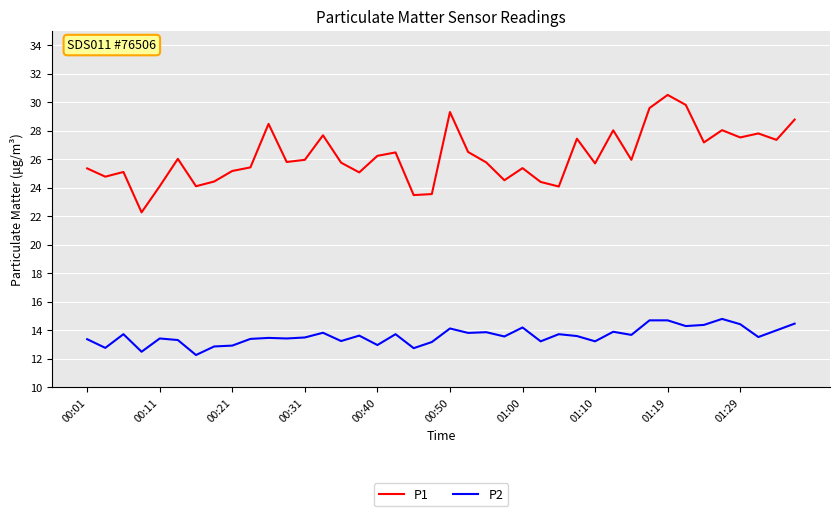

Which series has the largest total across all categories?

P1